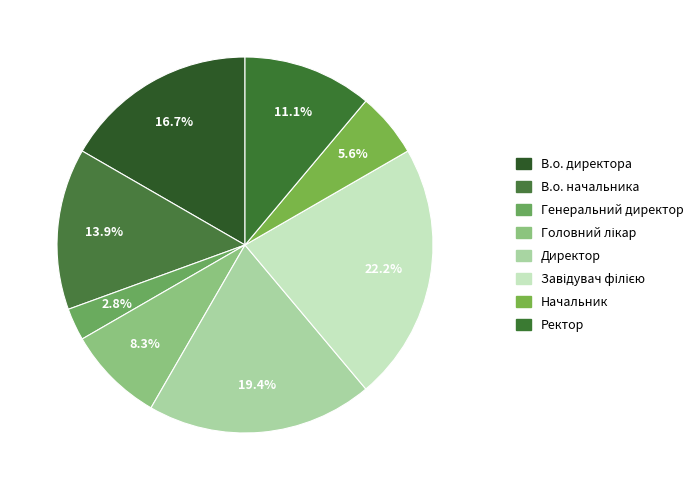

What percentage is the В.о. начальника slice, to the nearest percent?

14%